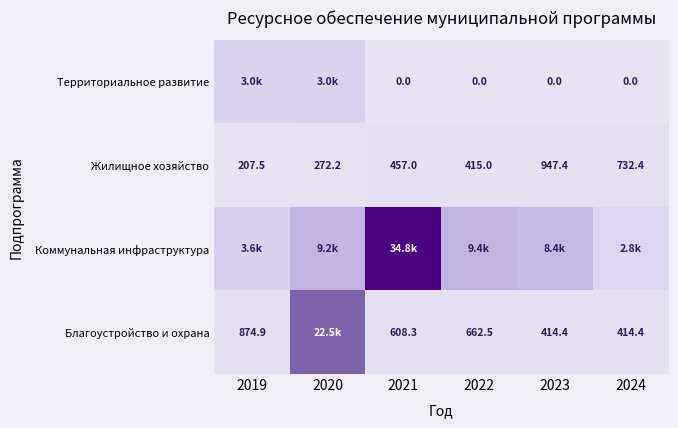

What is the maximum value shown in the chart?

34790.5